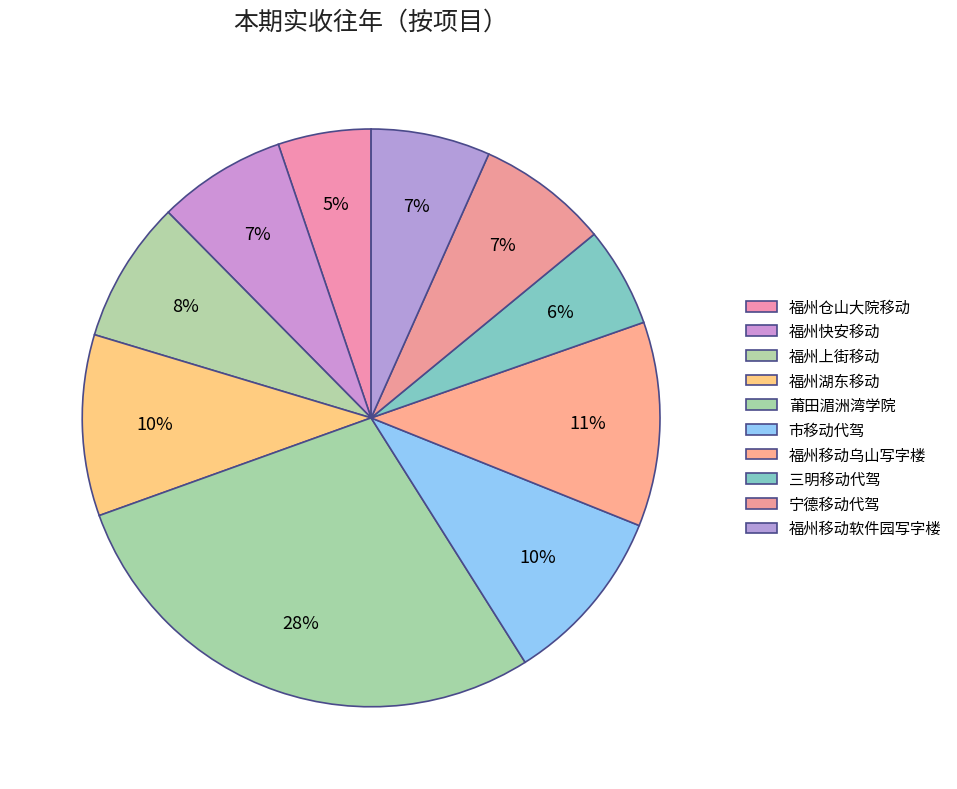

To the nearest percent, what is the average slice percentage?

10%